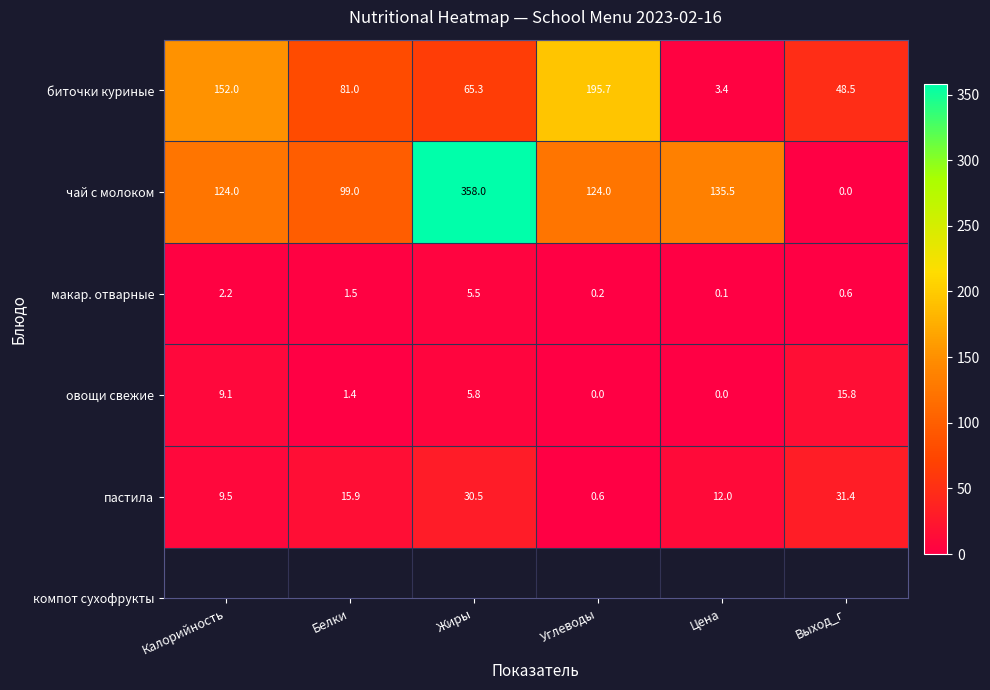

Is it true that макар. отварные equals 5.5 at Жиры?

True